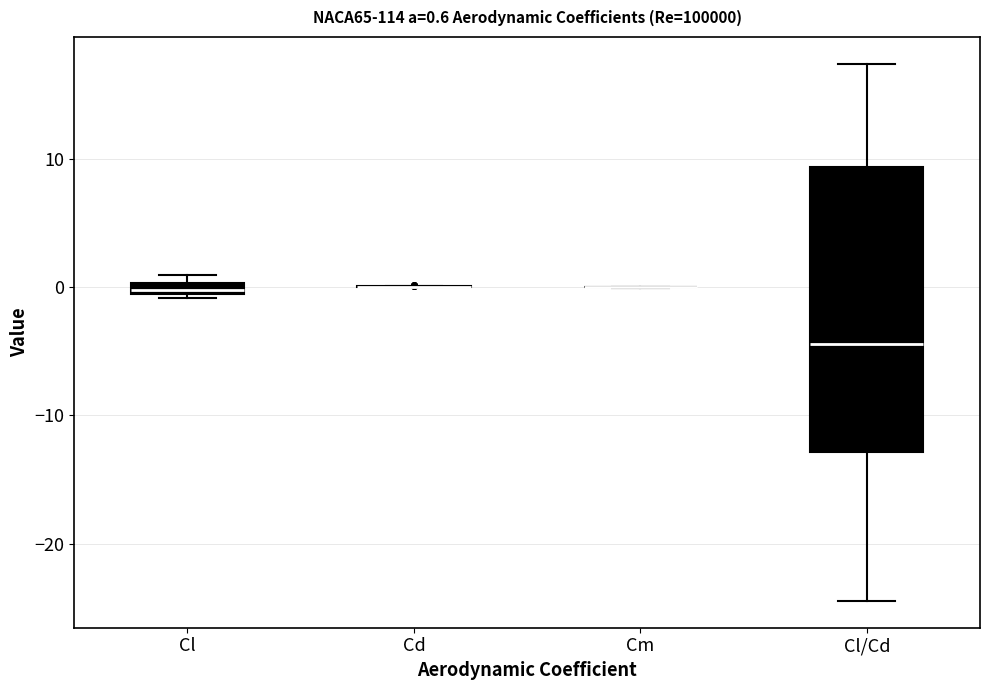

Comparing the boxes themselves (not the whiskers), which one is the tallest?

Cl/Cd